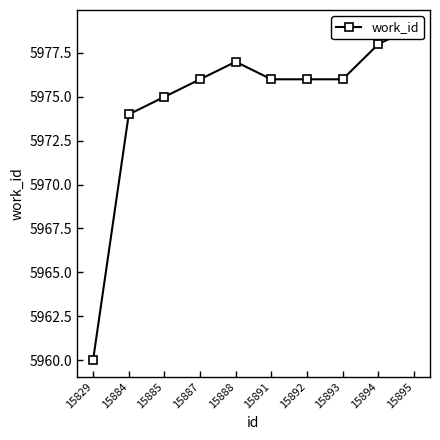

What is the difference between the second highest and second lowest values?

4